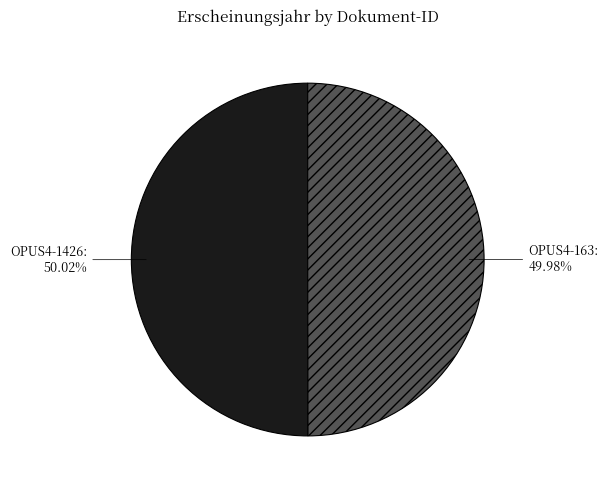

Is there any slice that represents more than half of the pie?

Yes